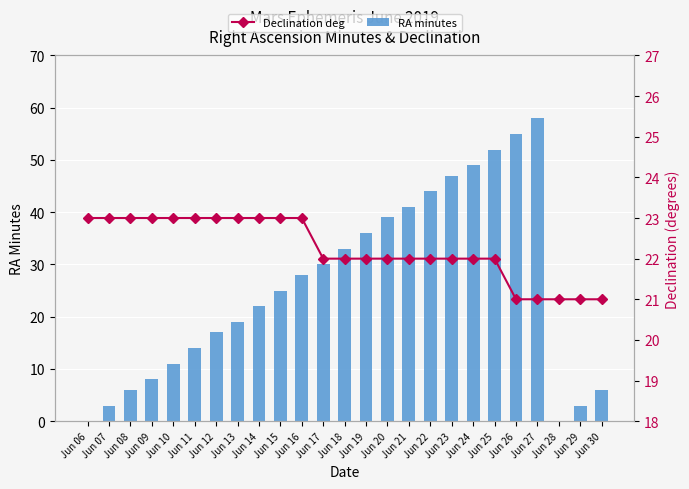

Is it true that Declination deg equals 23 at Jun 15?

True